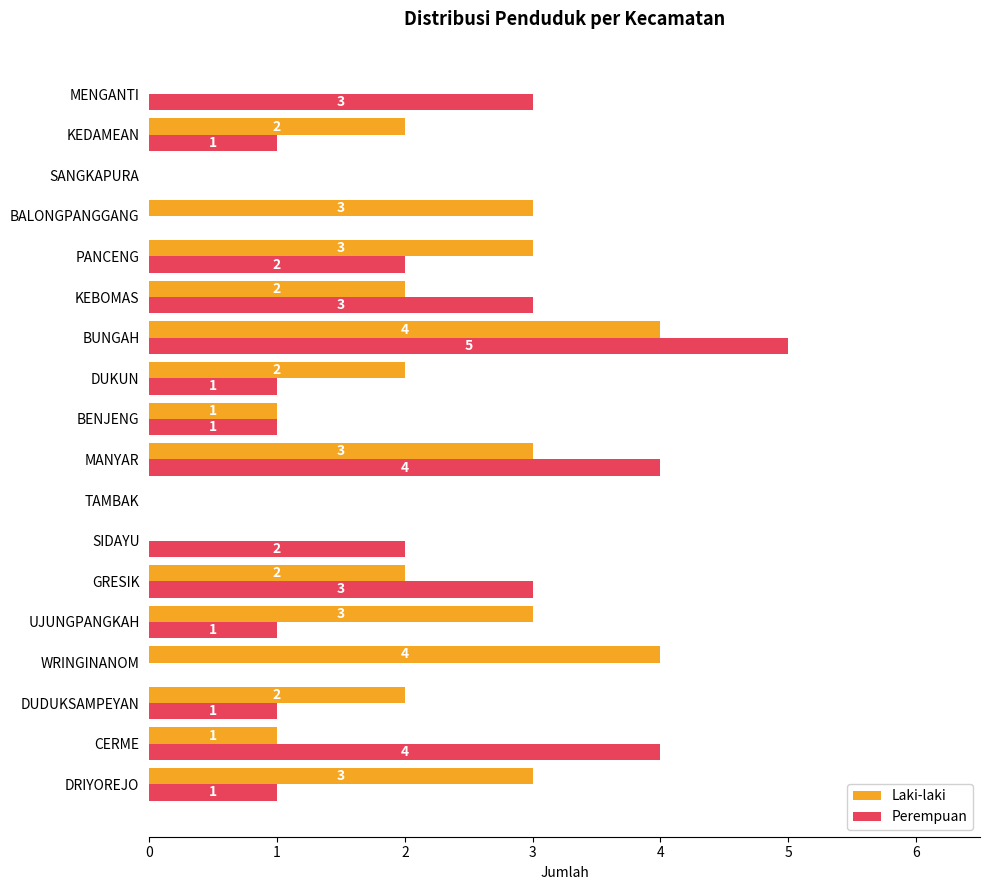

Which series has the largest total across all categories?

Laki-laki